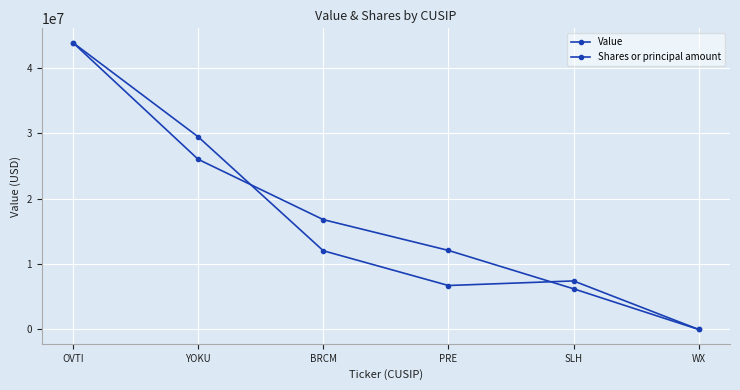

How many values in the Shares or principal amount series exceed 12047320?

3